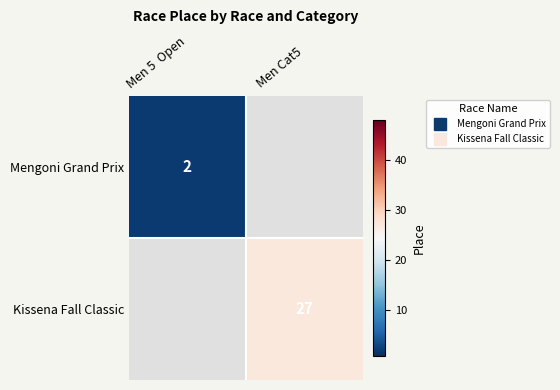

Is the value of Kissena Fall Classic at Men 5 Open greater than the value of Mengoni Grand Prix at Men 5 Open?

No